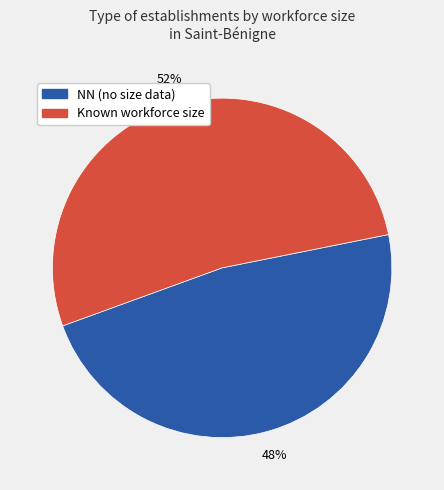

How many segments does this pie chart have?

2